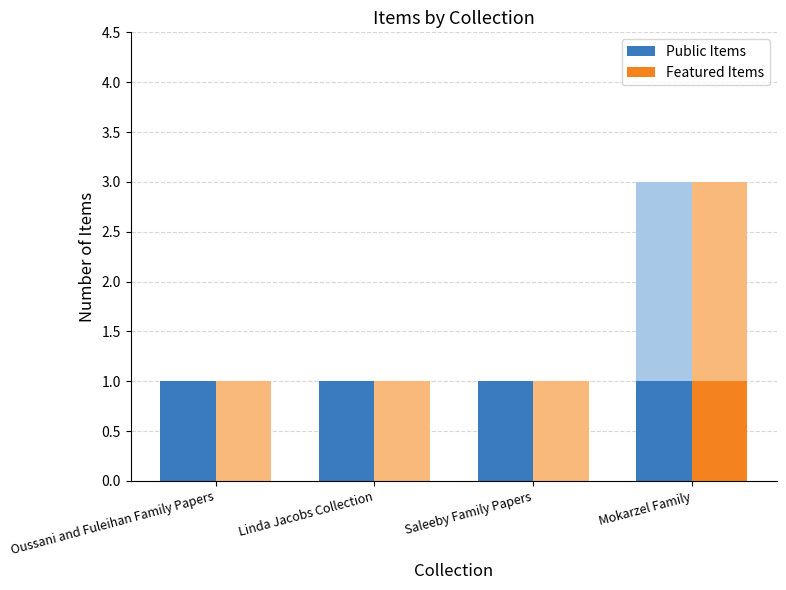

What is the sum of the Public Items values at Mokarzel Family and Oussani and Fuleihan Family Papers?

2